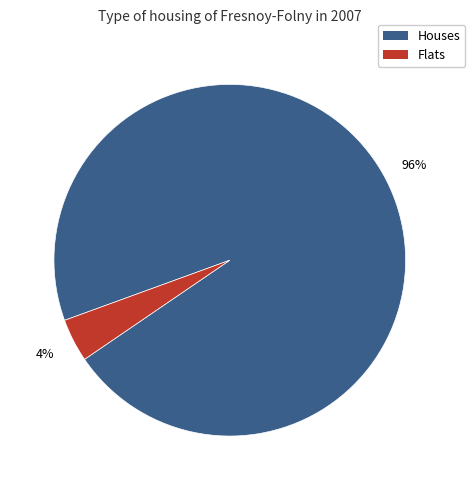

Does any single category account for the majority?

Yes